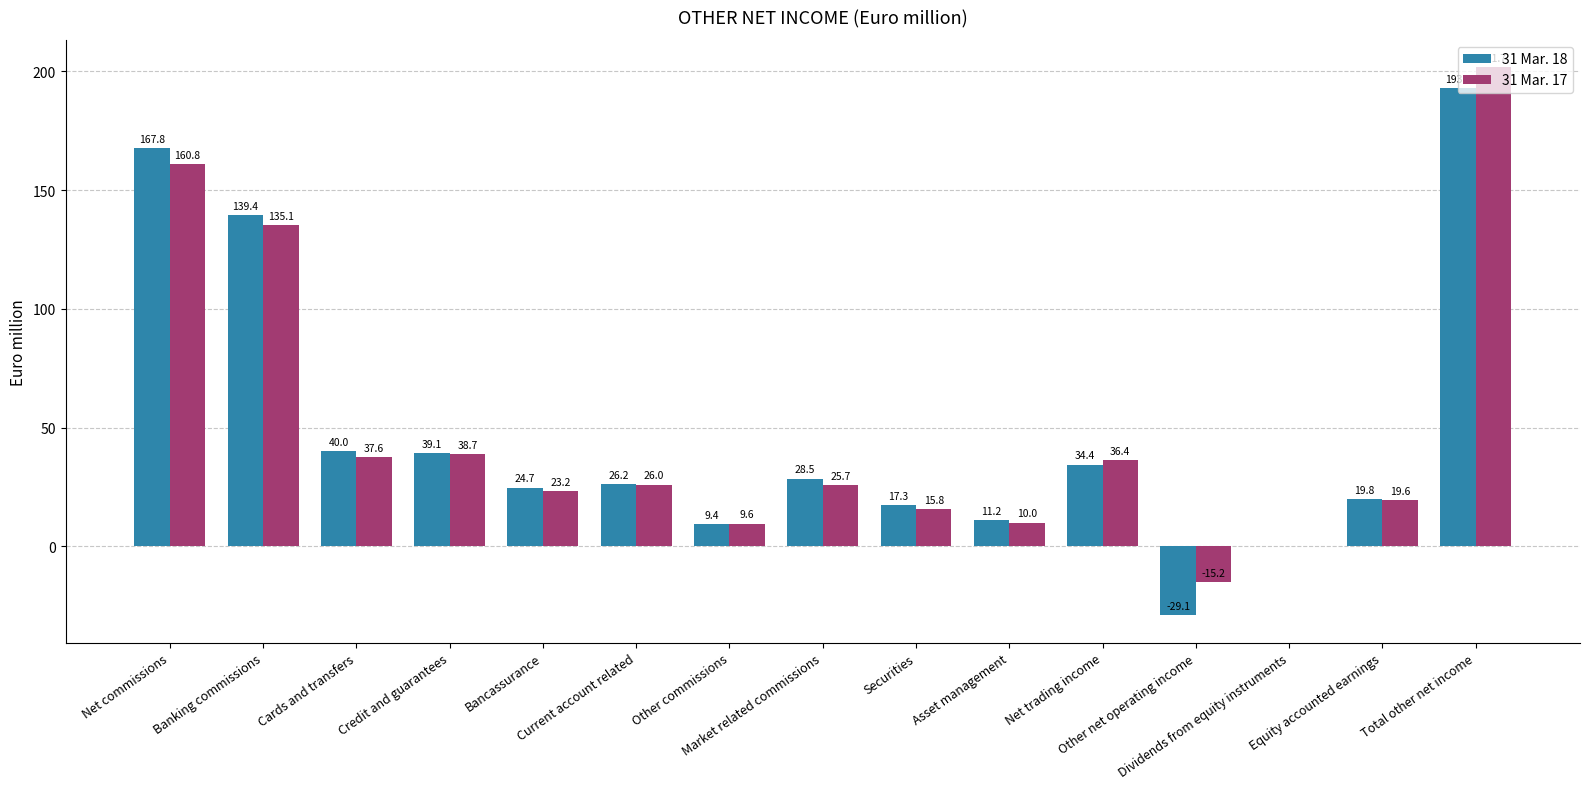

What is the maximum value for 31 Mar. 17?

201.7